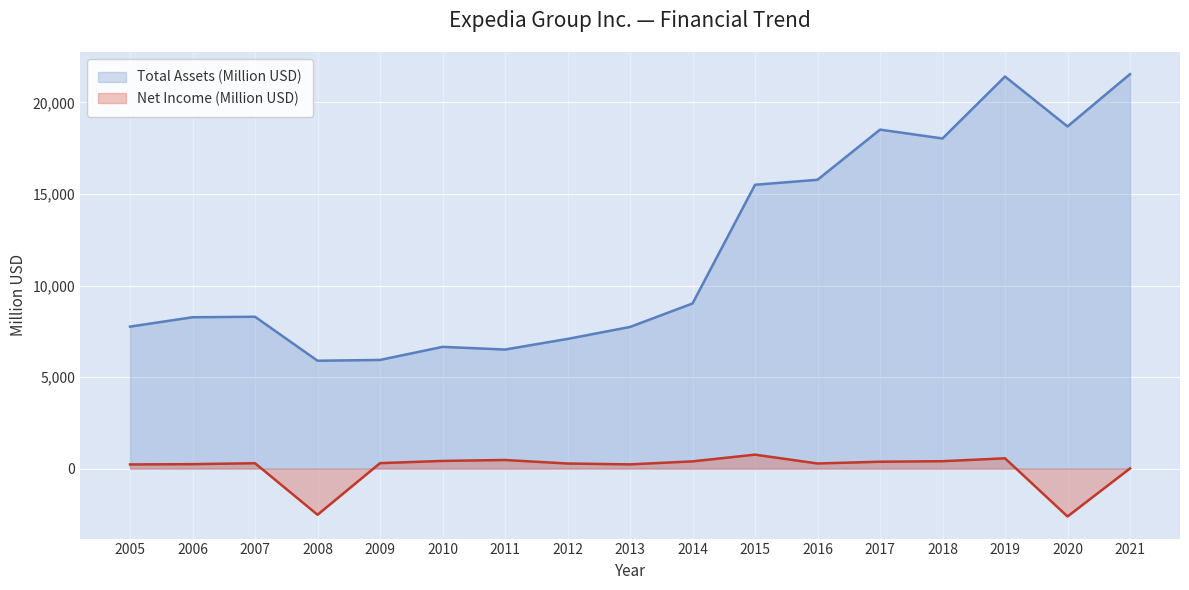

Between 2016 and 2007, which series saw the biggest shift?

Total Assets (Million USD)